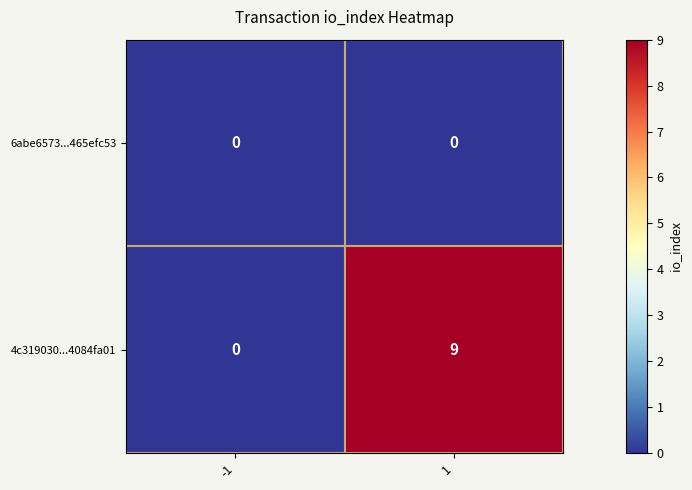

Which series has the largest range (max minus min)?

4c319030...4084fa01